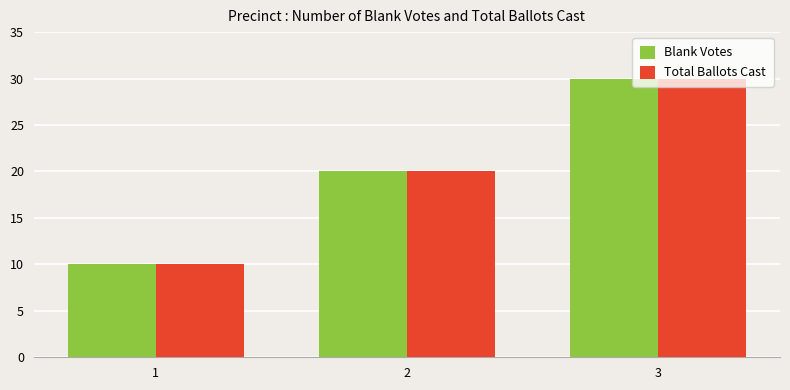

At which category is the sum across all series the highest?

3